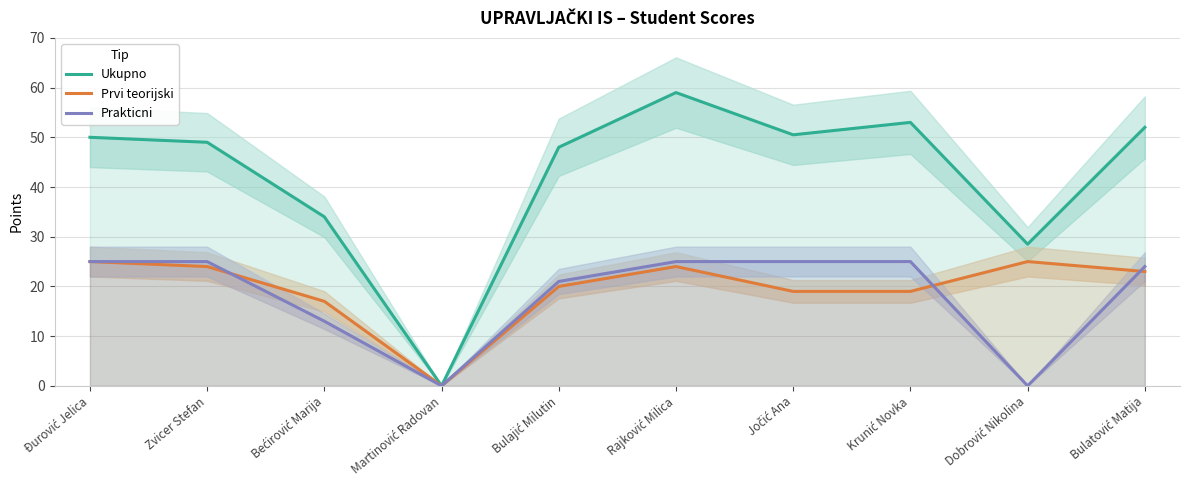

Between Bulajić Milutin and Krunić Novka, which is larger?

Krunić Novka